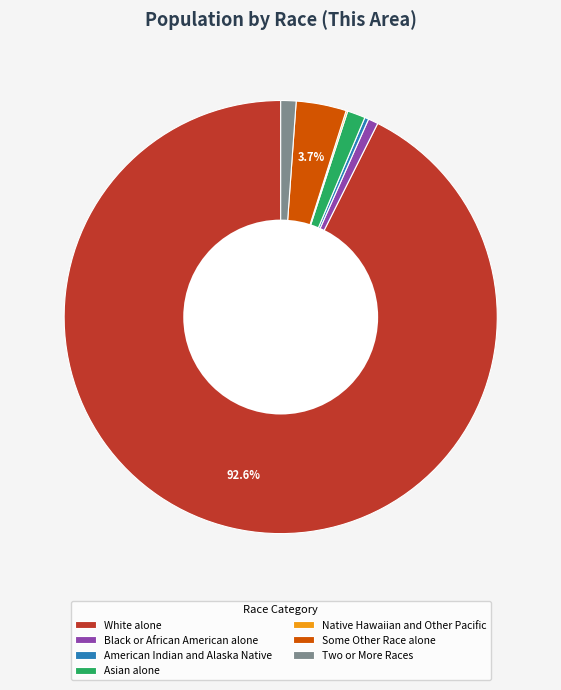

Is there any slice that represents more than half of the pie?

Yes